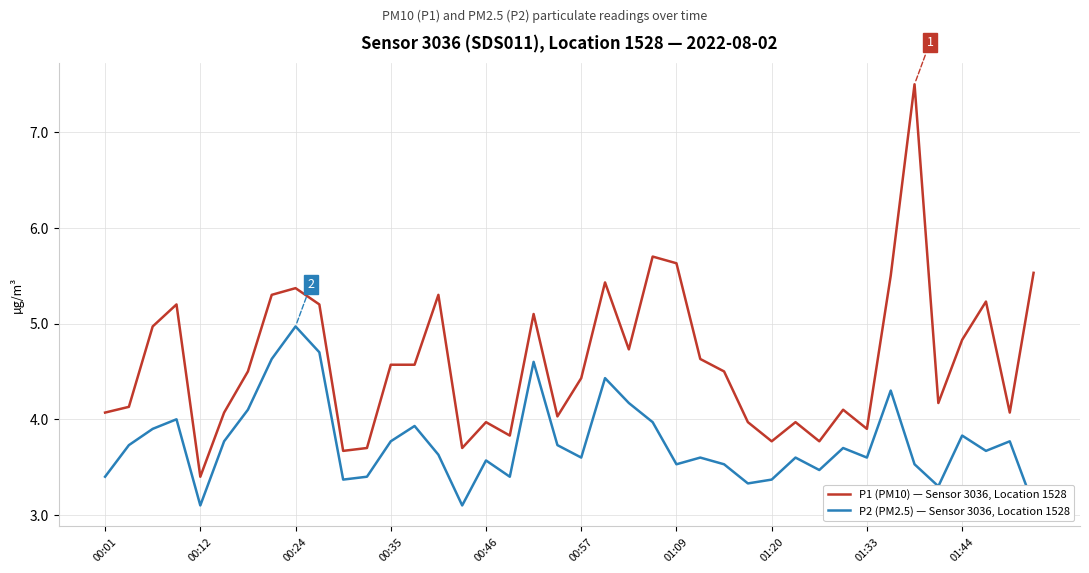

Which series has the largest total across all categories?

P1 (PM10) — Sensor 3036, Location 1528